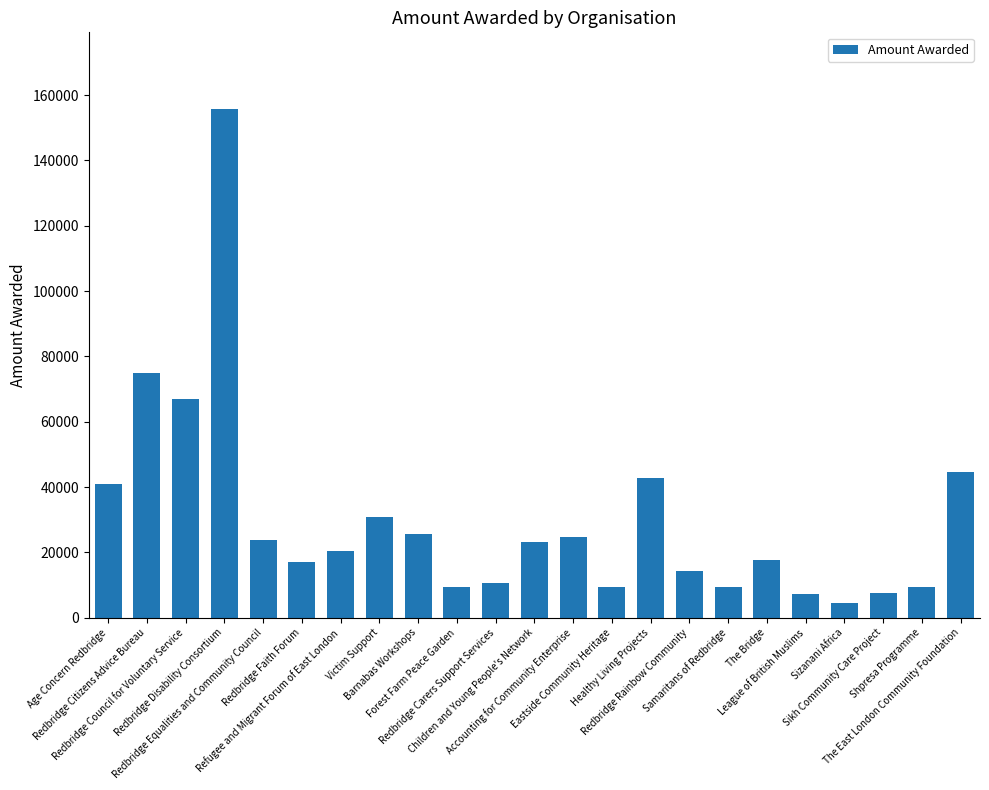

The value at The Bridge is 11767. True or false?

False